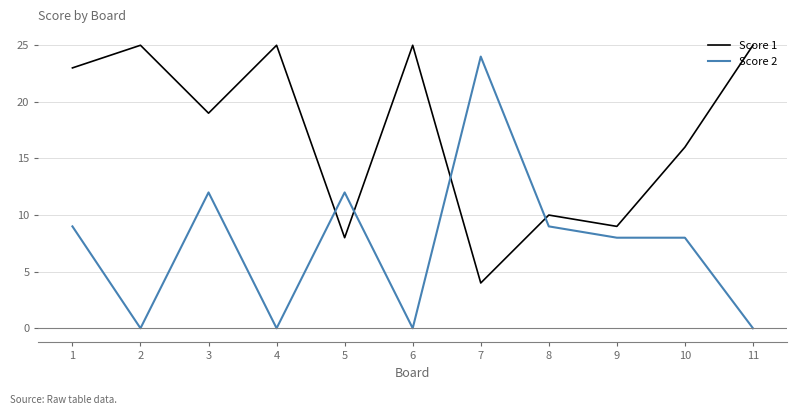

What is the highest value of the Score 1 series?

25